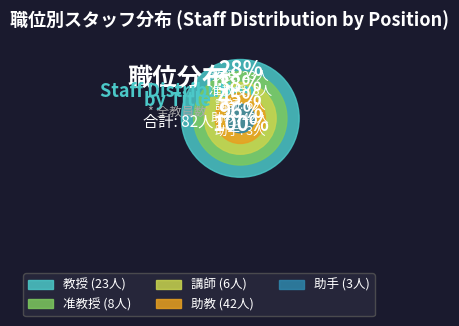

Approximately how many times larger is the value at 助手 compared to 教授?

0.1